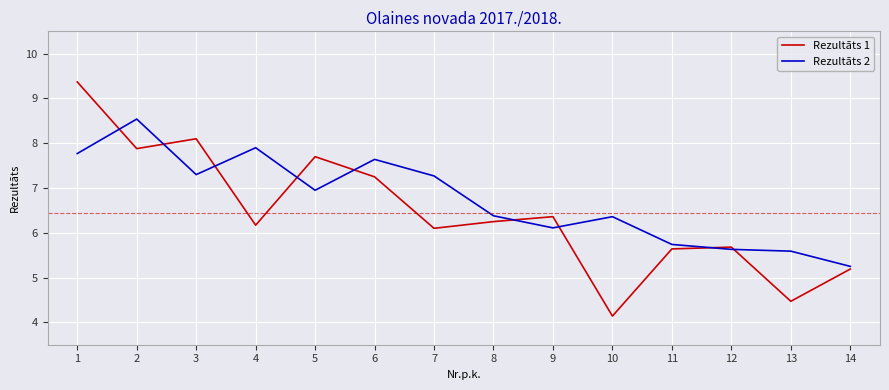

What is the difference between the maximum and minimum values in the Rezultāts 1 series?

5.2